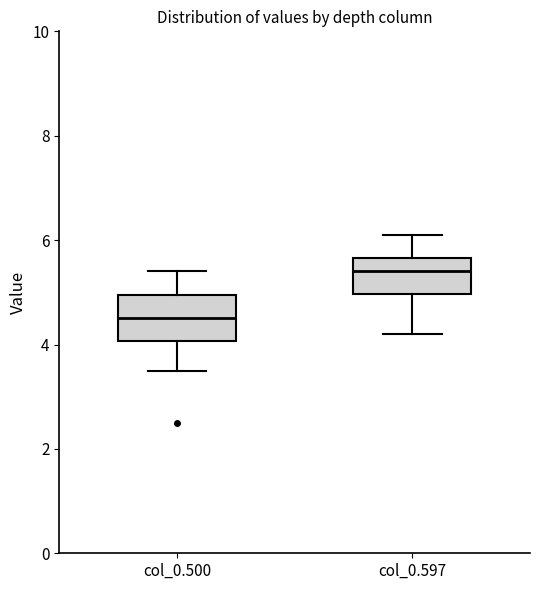

Where does the upper whisker of the box for col_0.597 end on the y-axis? The values are not printed on the chart, so give them approximately, as read against the axis.

6.2